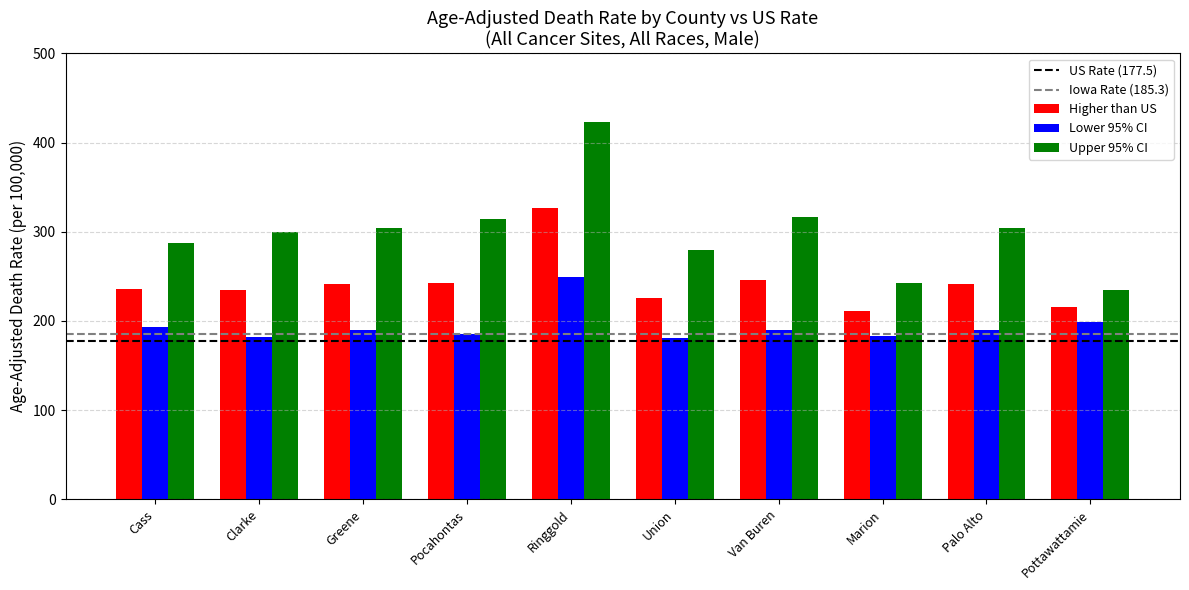

Is it true that Higher than US equals 293.1 at Marion?

False